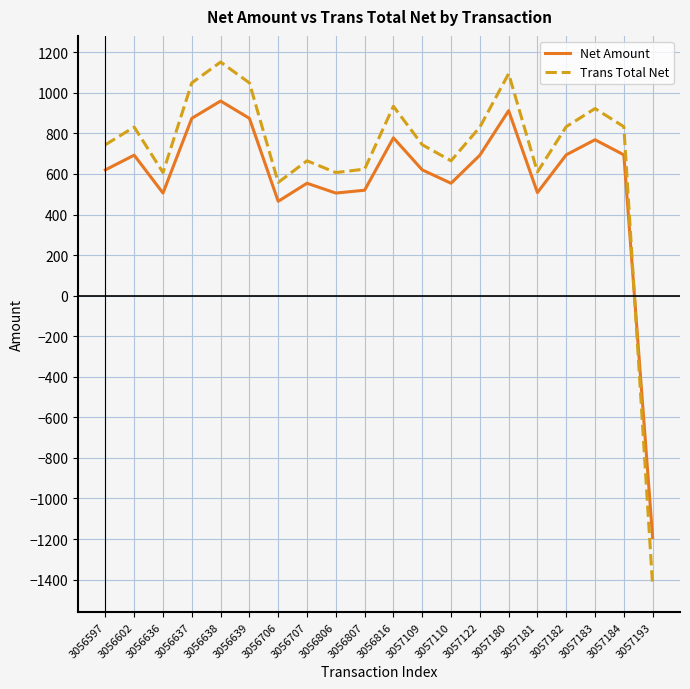

In Trans Total Net, how many points are lower than both neighbors (excluding endpoints)?

5